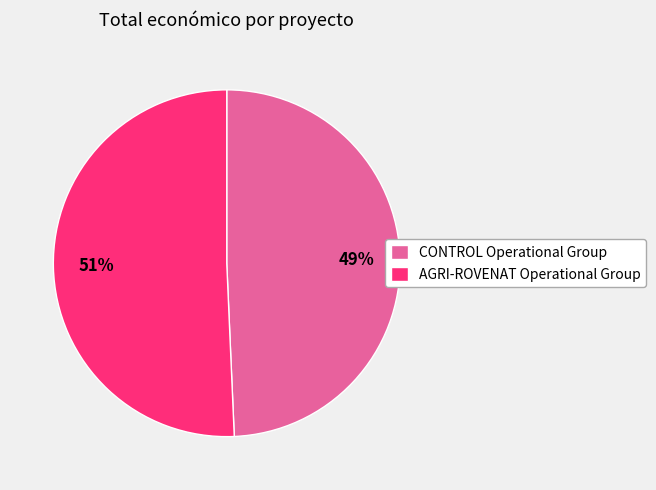

Is it true that AGRI-ROVENAT Operational Group is 65% of the pie?

False